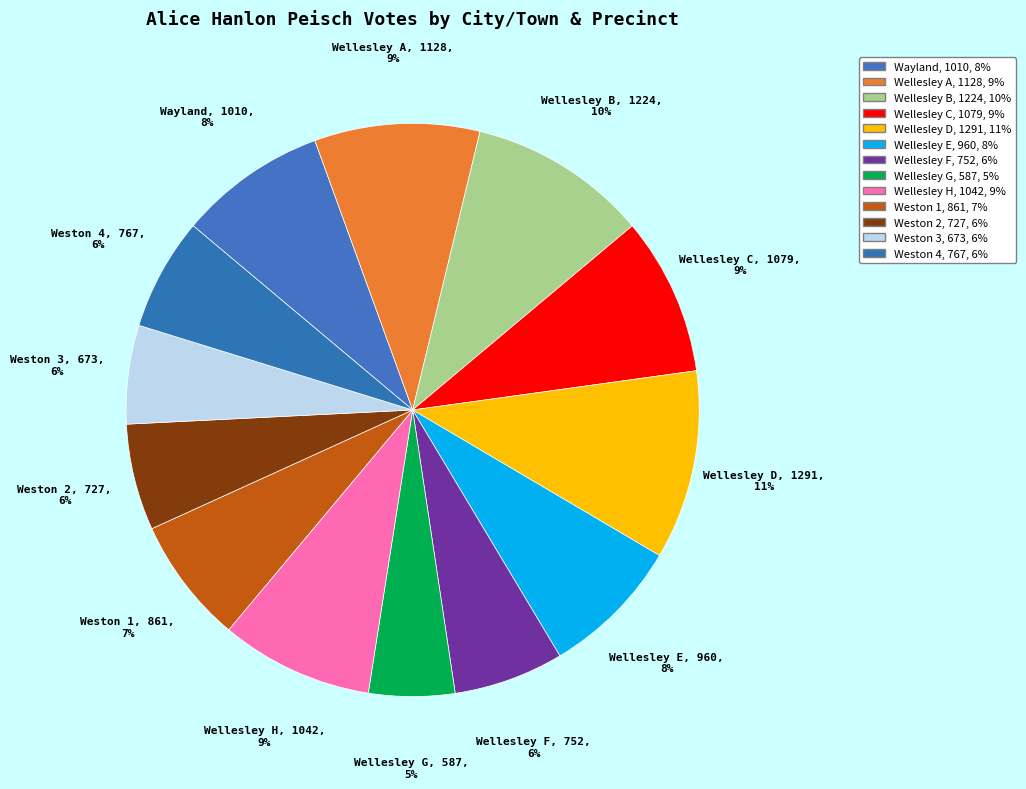

What portion of the pie excludes Wellesley C?

91.1%